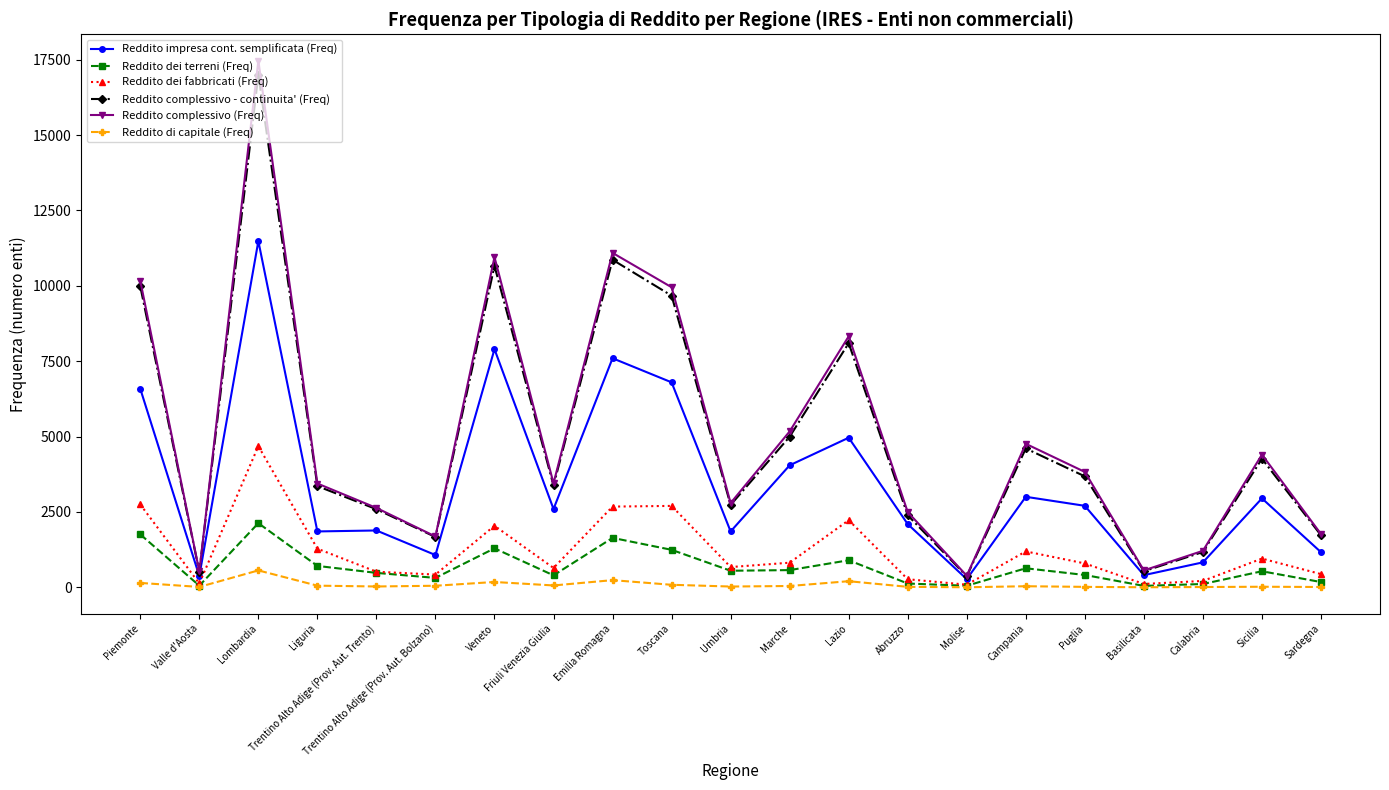

The value of Reddito complessivo (Freq) at Piemonte is 6454. True or false?

False